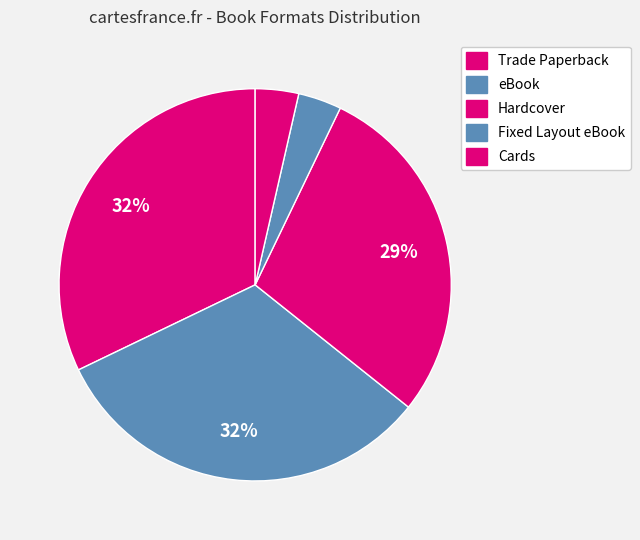

Which category has the biggest portion of the pie?

Trade Paperback